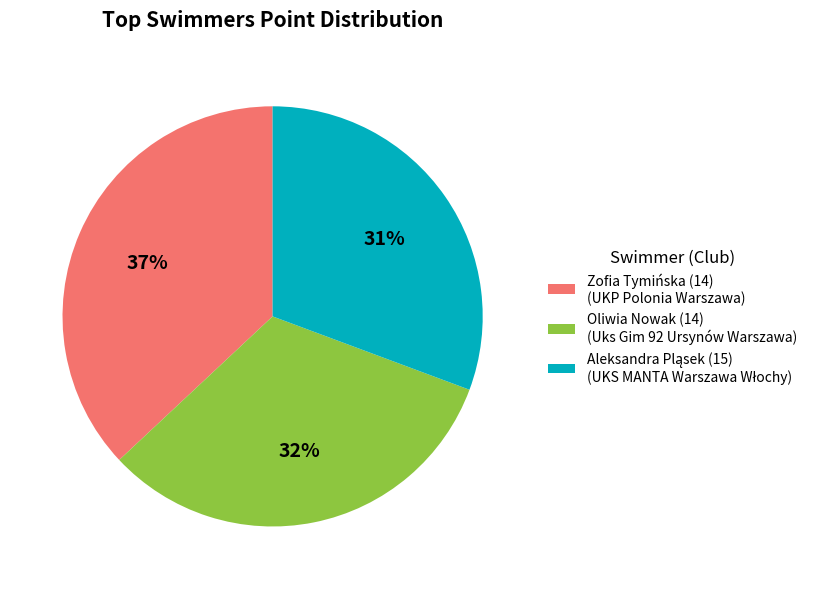

What is the largest slice in the pie chart?

Zofia Tymińska (14)